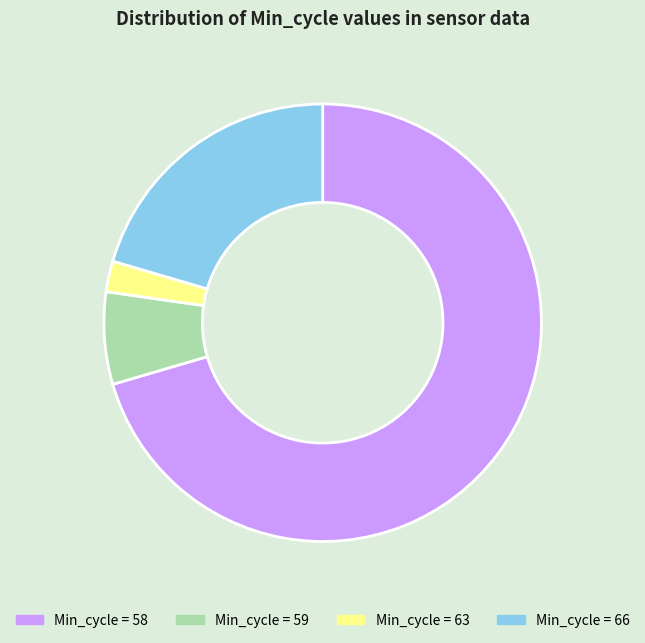

Is there a majority slice in this chart?

Yes